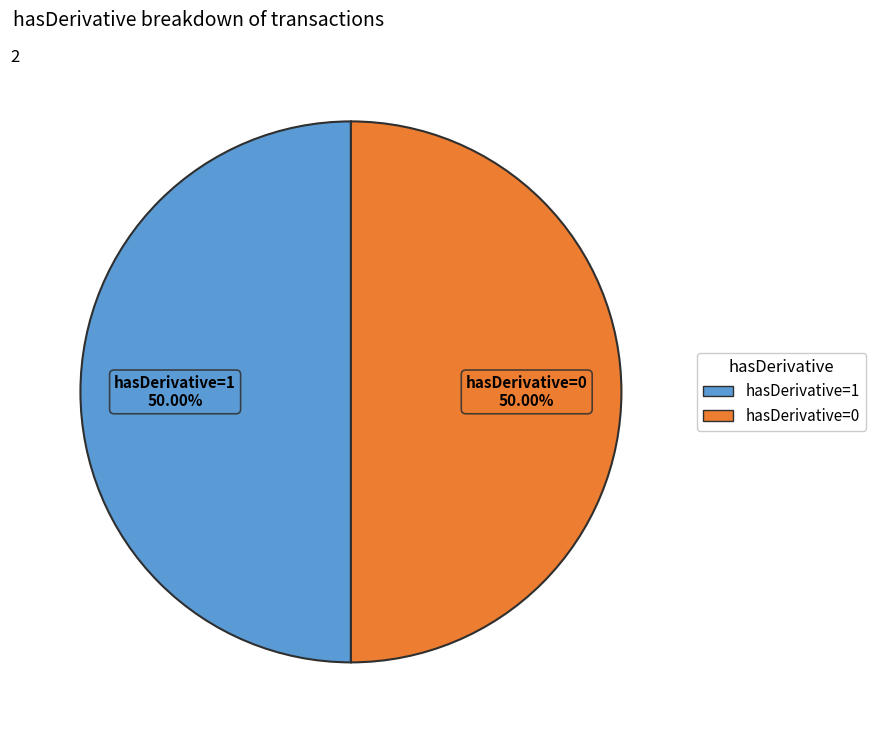

To the nearest percent, what is the difference between the largest and smallest slice percentages?

0%